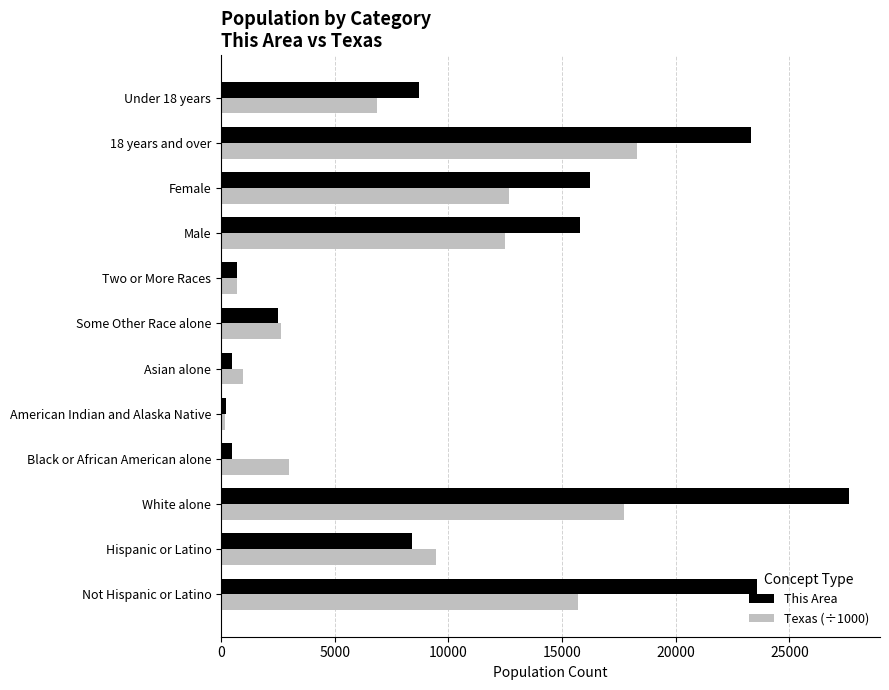

List the series in order of their peak value, highest first.

This Area, Texas (÷1000)